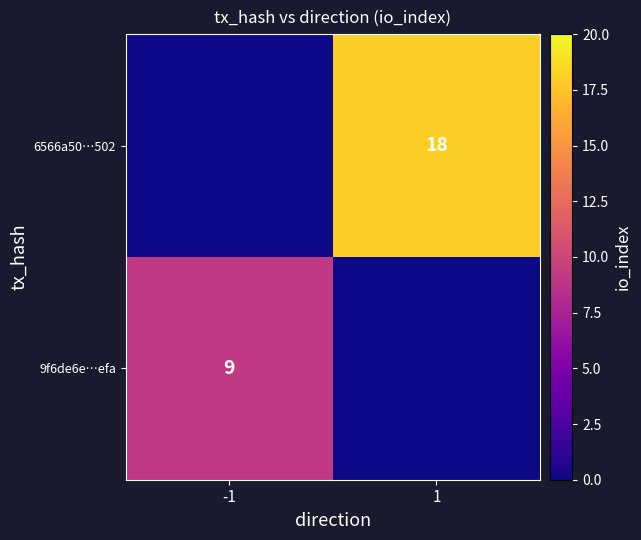

What is the total value across all series at 1?

18